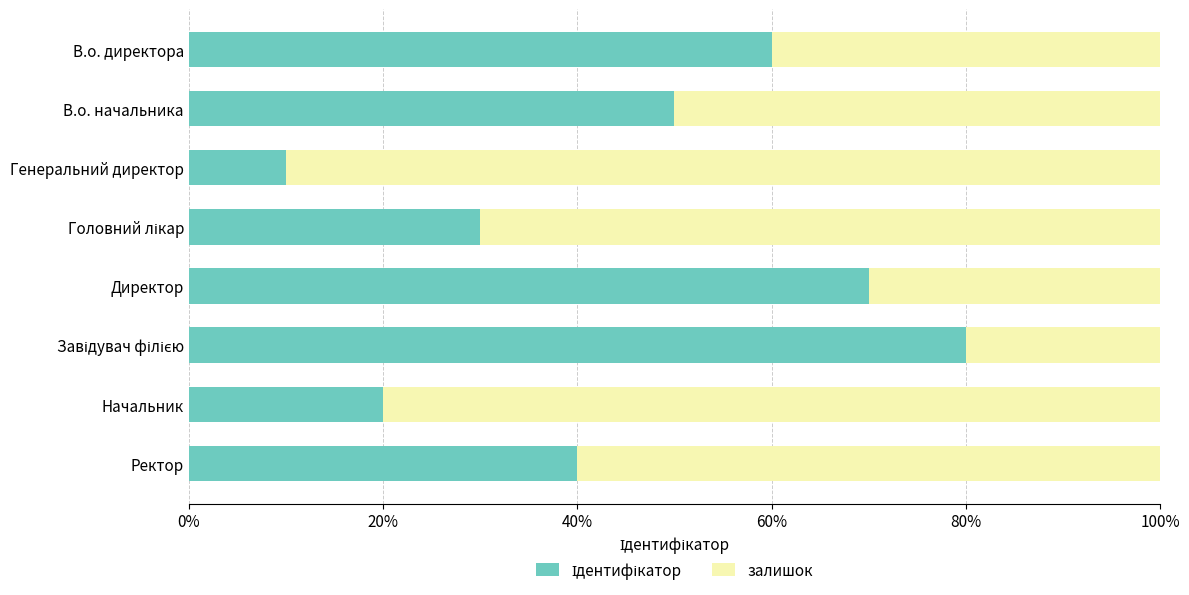

List the series in order of their peak value, highest first.

залишок, Ідентифікатор